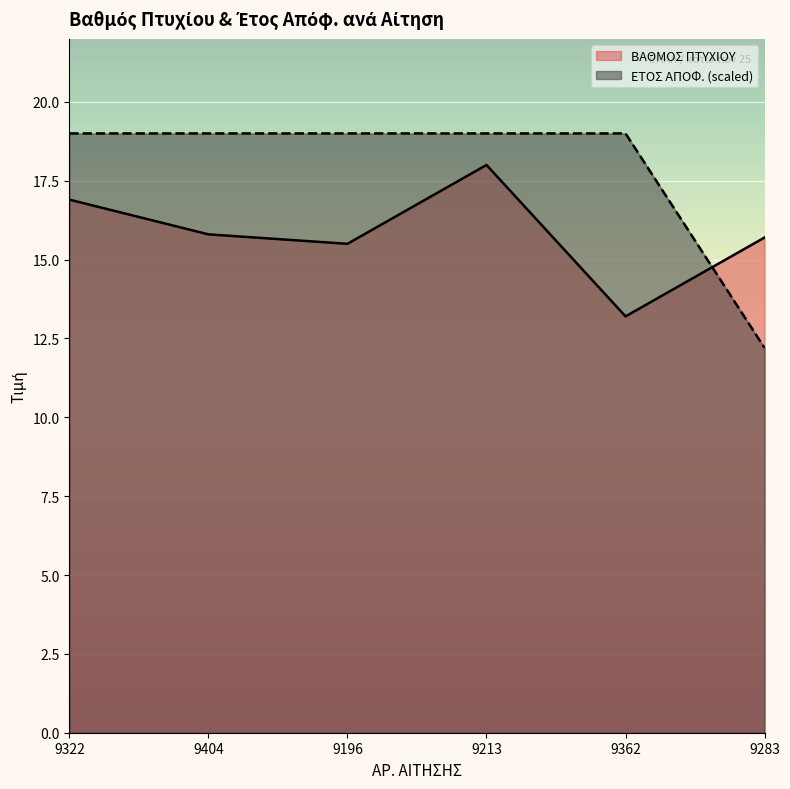

After their last crossing, which series has the higher values: ΒΑΘΜΟΣ ΠΤΥΧΙΟΥ or ΕΤΟΣ ΑΠΟΦ.?

ΒΑΘΜΟΣ ΠΤΥΧΙΟΥ